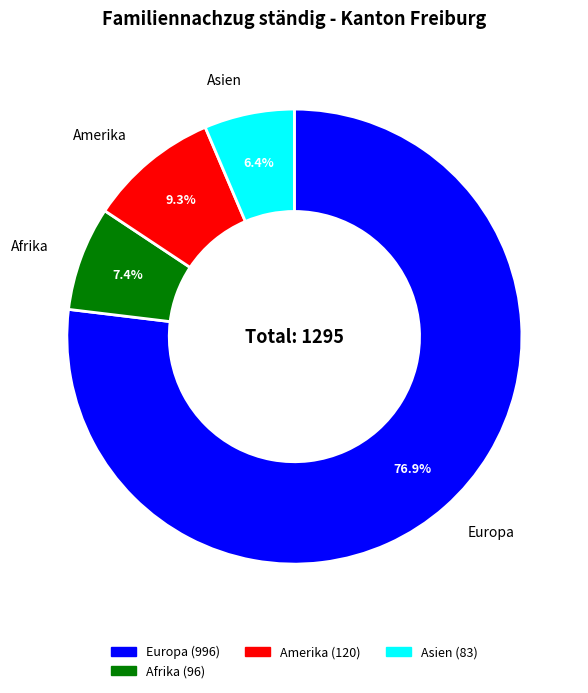

How many slices are in this pie chart?

4